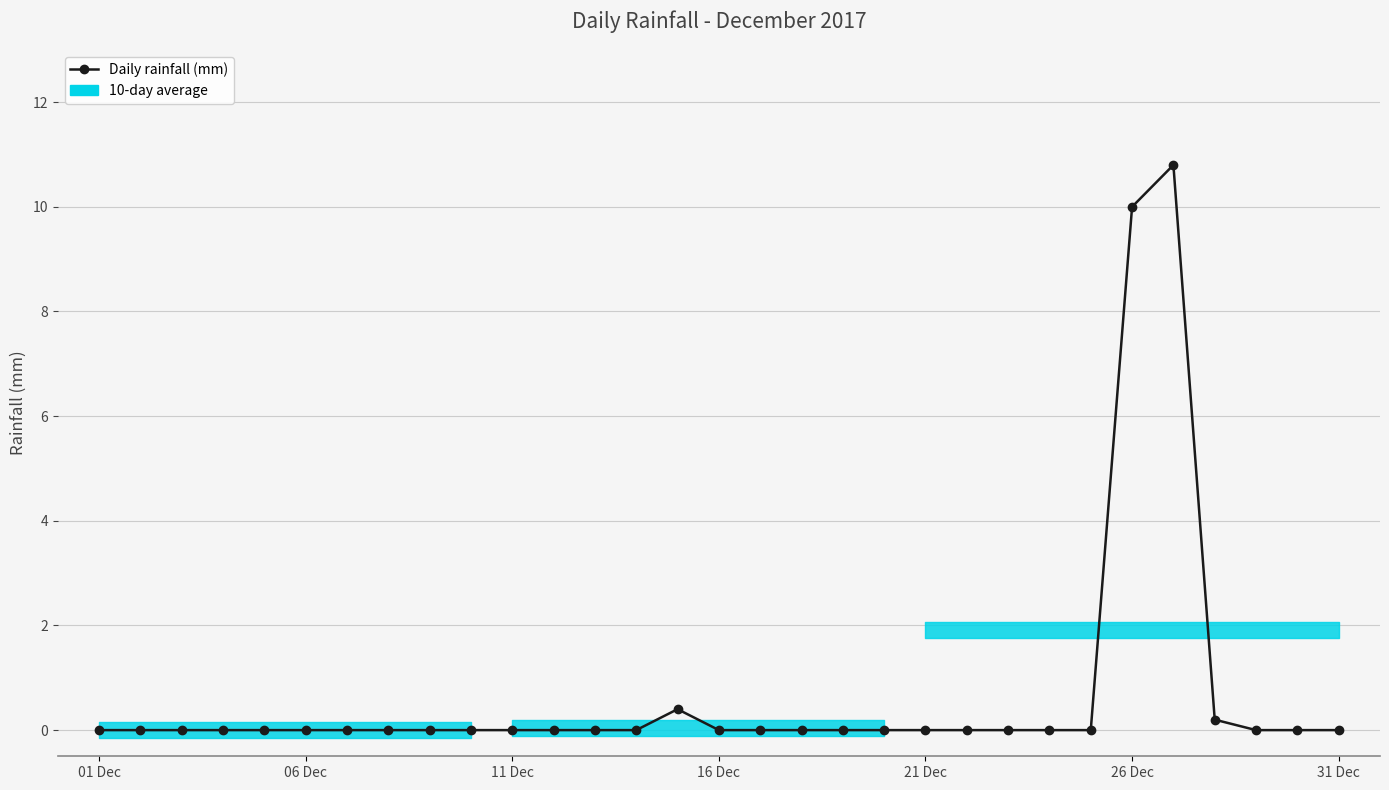

Where is the data nearest to the value 5?

14